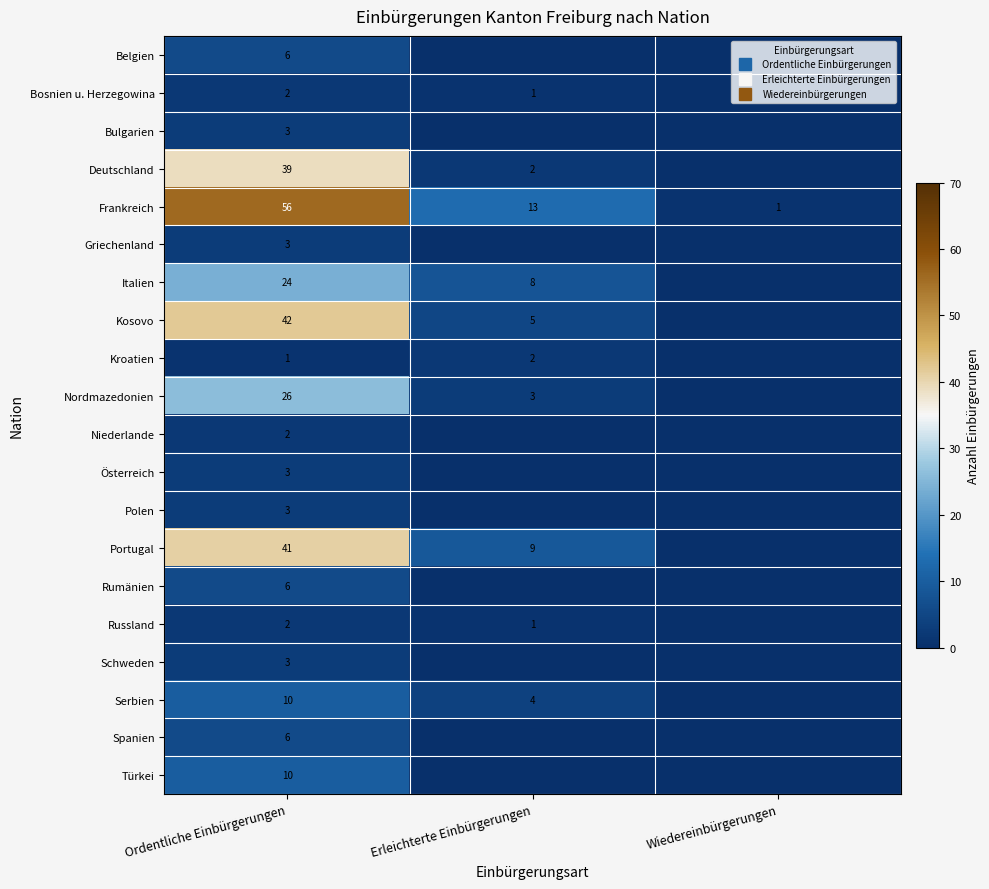

The value of Bosnien u. Herzegowina at Ordentliche Einbürgerungen is 2. True or false?

True